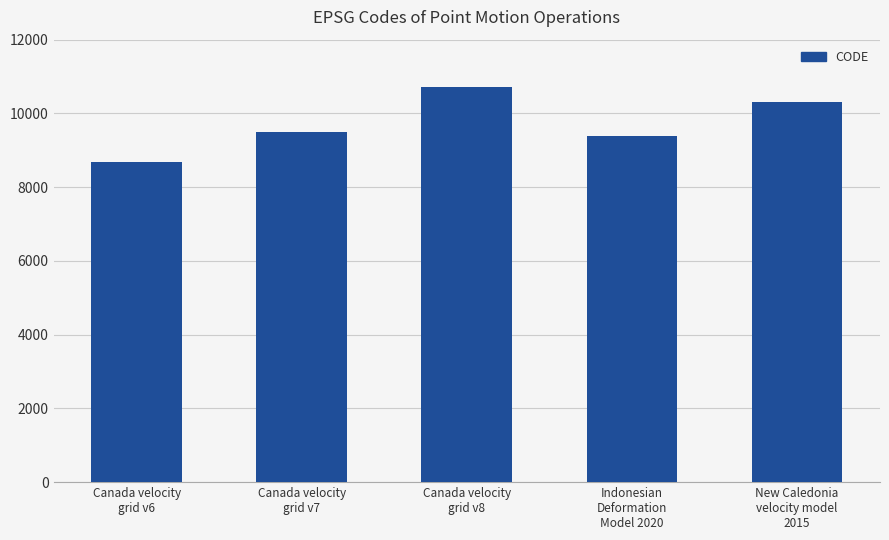

What is the label of the 4th bar from the right?

Canada velocity
grid v7